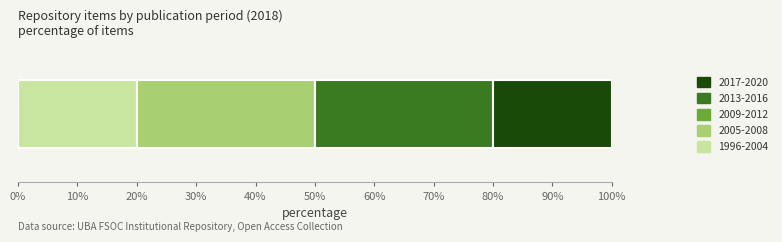

What is the maximum value for 1996-2004?

20